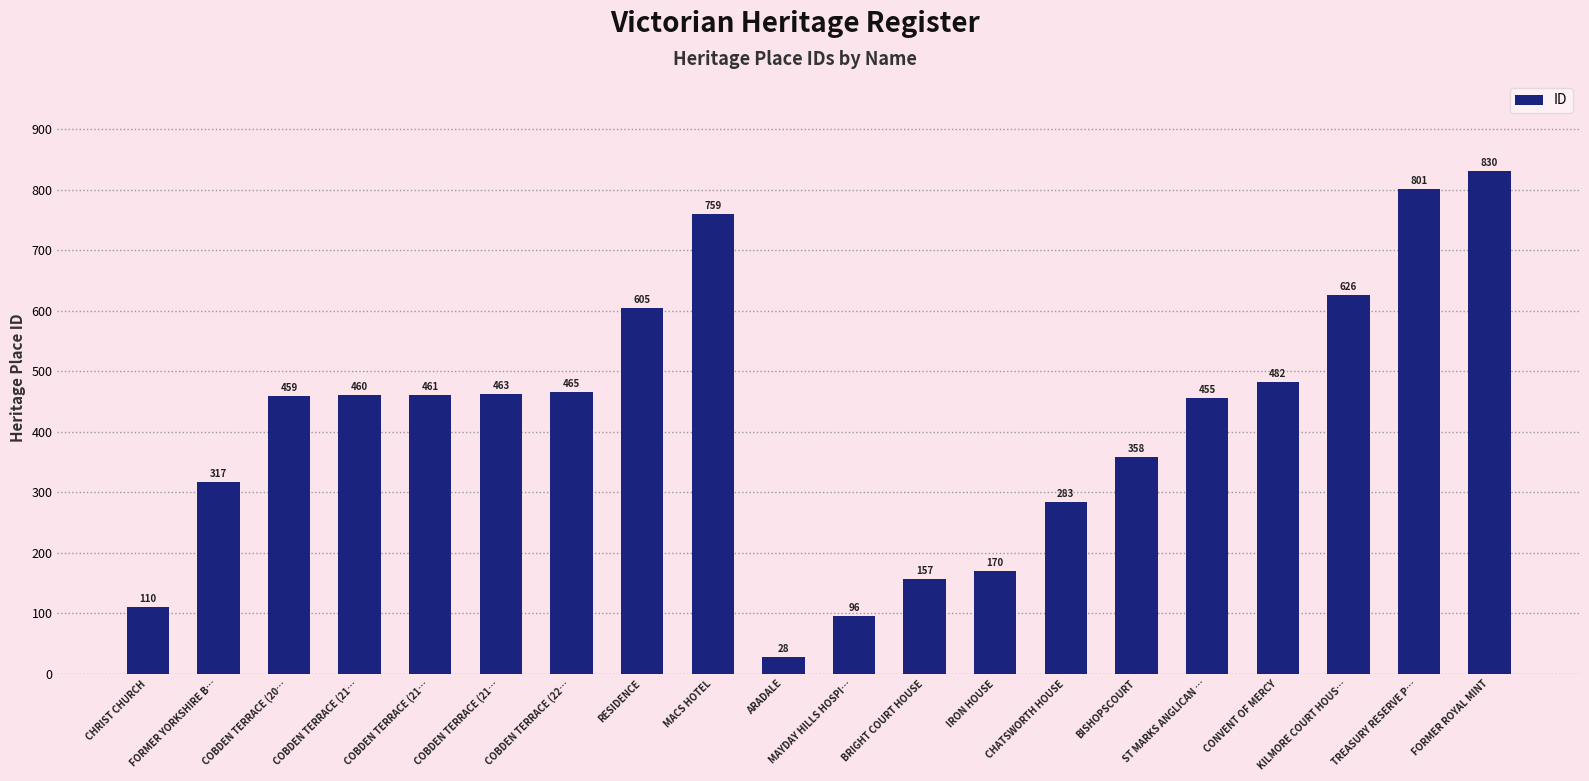

What is the difference between the second highest and second lowest values?

705